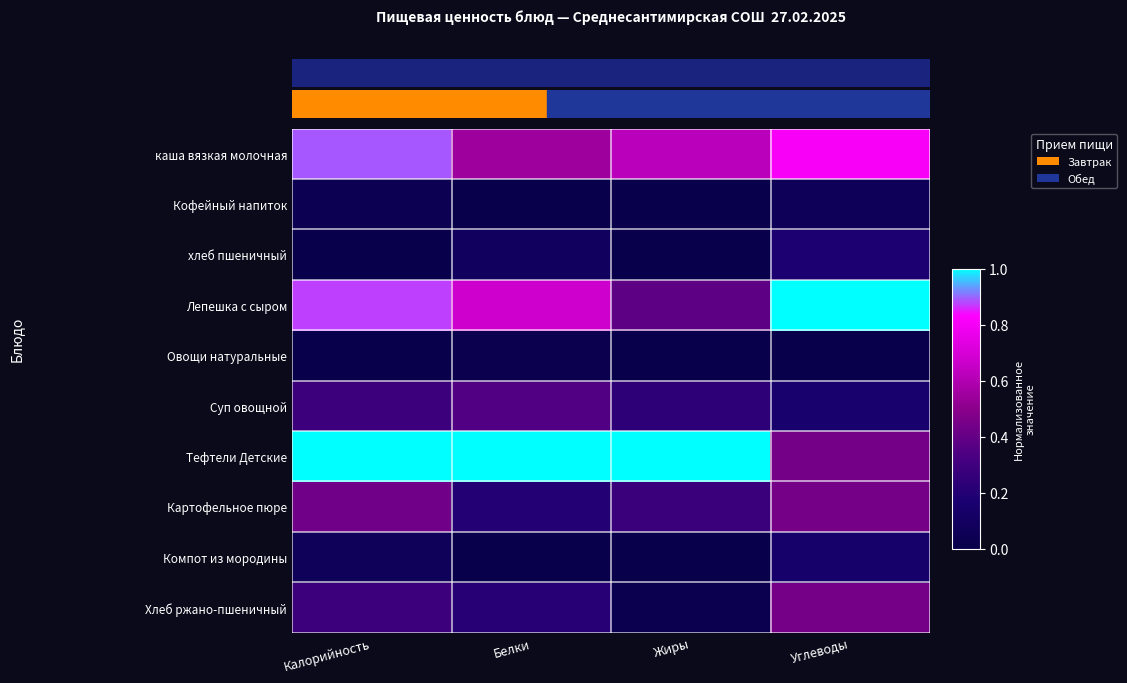

Reading left to right, extract all data points from this chart.

каша вязкая молочная: Калорийность=0.9	Белки=0.6	Жиры=0.6	Углеводы=0.8
Кофейный напиток: Калорийность=0.0	Белки=0.0	Жиры=0.0	Углеводы=0.1
хлеб пшеничный: Калорийность=0.0	Белки=0.1	Жиры=0.0	Углеводы=0.2
Лепешка с сыром: Калорийность=0.9	Белки=0.7	Жиры=0.4	Углеводы=1.0
Овощи натуральные: Калорийность=0.0	Белки=0.0	Жиры=0.0	Углеводы=0.0
Суп овощной: Калорийность=0.3	Белки=0.4	Жиры=0.2	Углеводы=0.2
Тефтели Детские: Калорийность=1.0	Белки=1.0	Жиры=1.0	Углеводы=0.4
Картофельное пюре: Калорийность=0.4	Белки=0.2	Жиры=0.3	Углеводы=0.4
Компот из мородины: Калорийность=0.1	Белки=0.0	Жиры=0.0	Углеводы=0.1
Хлеб ржано-пшеничный: Калорийность=0.3	Белки=0.2	Жиры=0.0	Углеводы=0.4